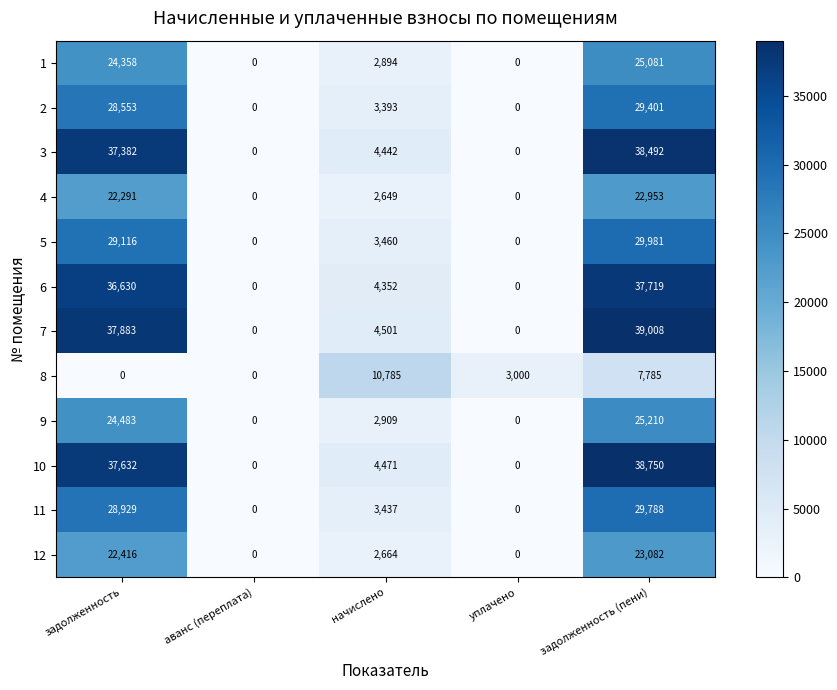

Where is 10 nearest to the value 19375?

начислено